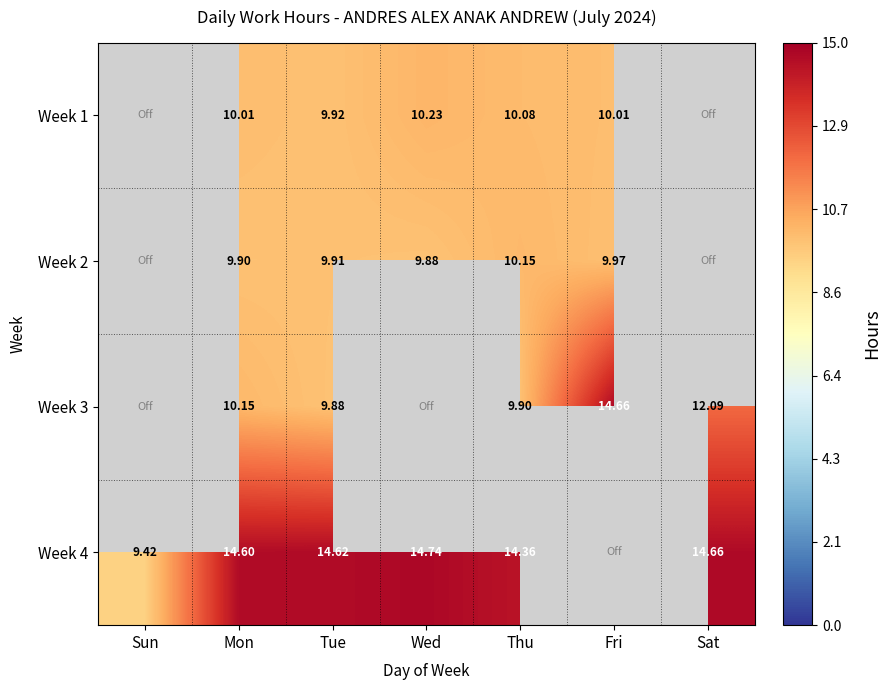

Is it true that Week 4 equals 13.6 at Sun?

False